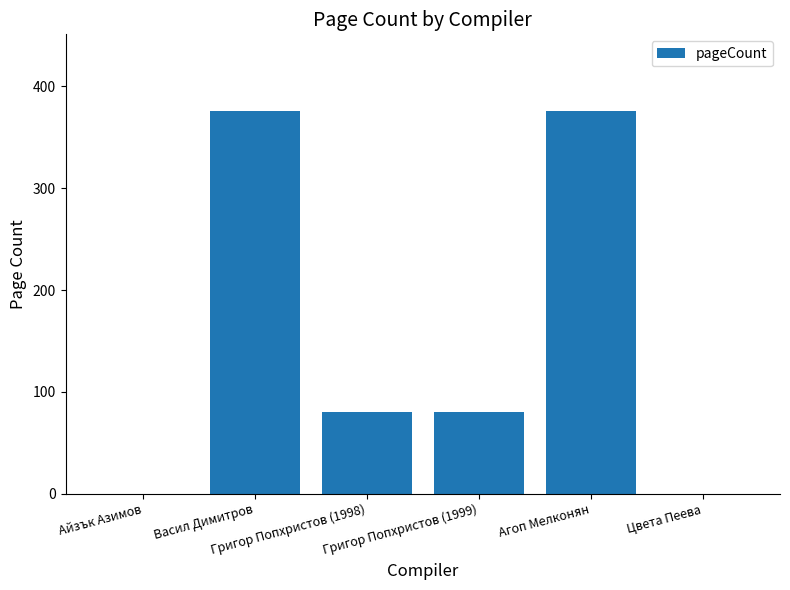

Are the bars horizontal?

No